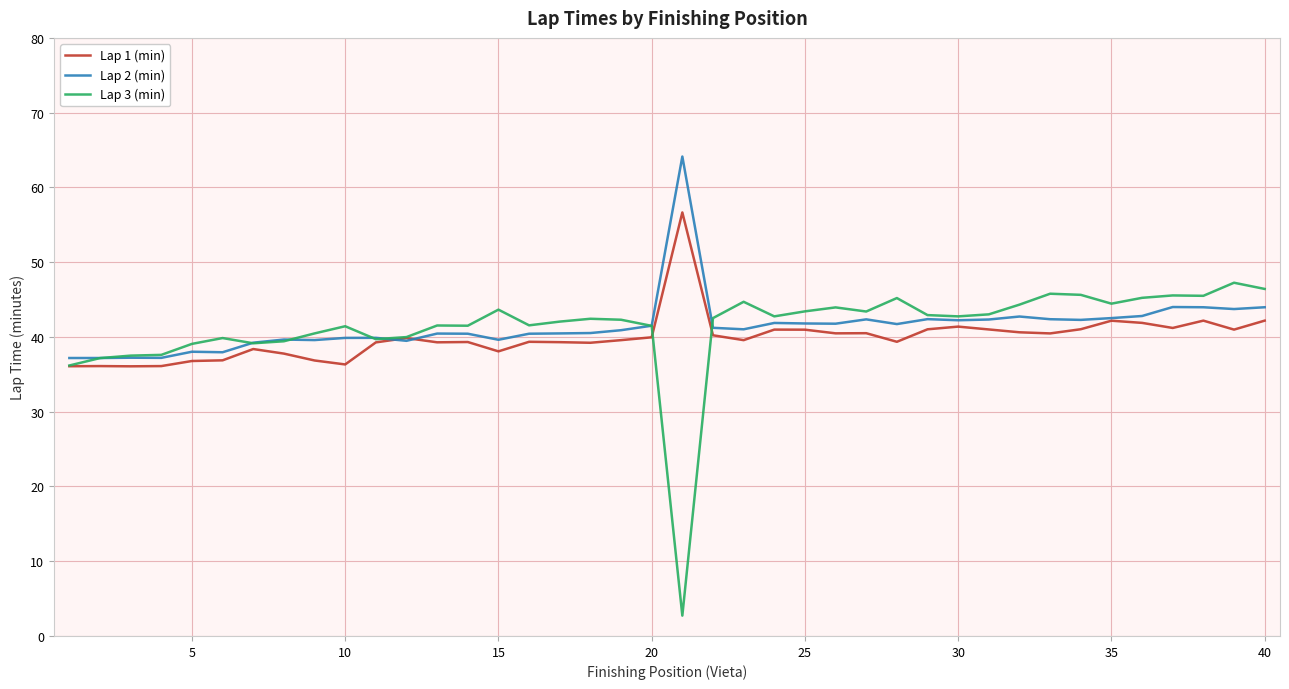

In Lap 3 (min), how many points are higher than both neighbors (excluding endpoints)?

11